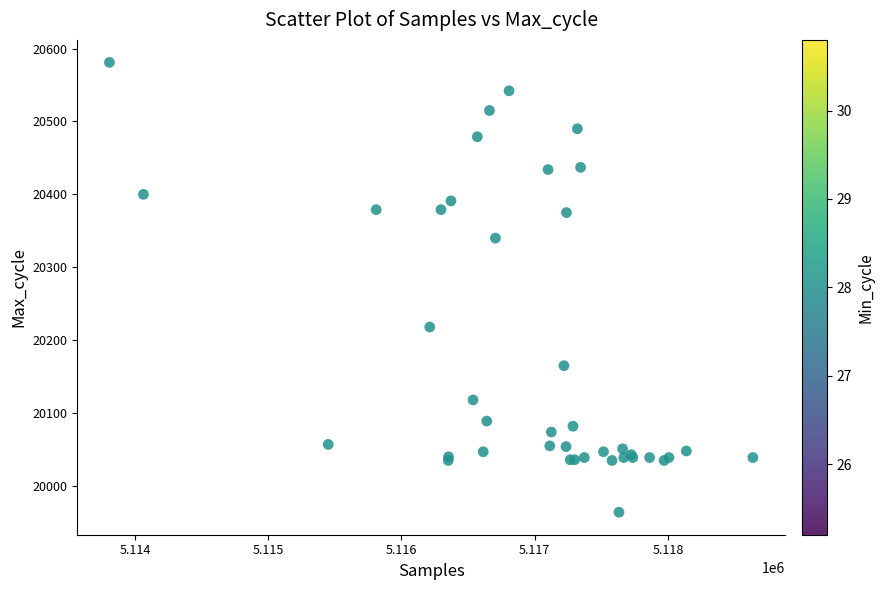

What Y value in the scatter plot is closest to 20272?

20218